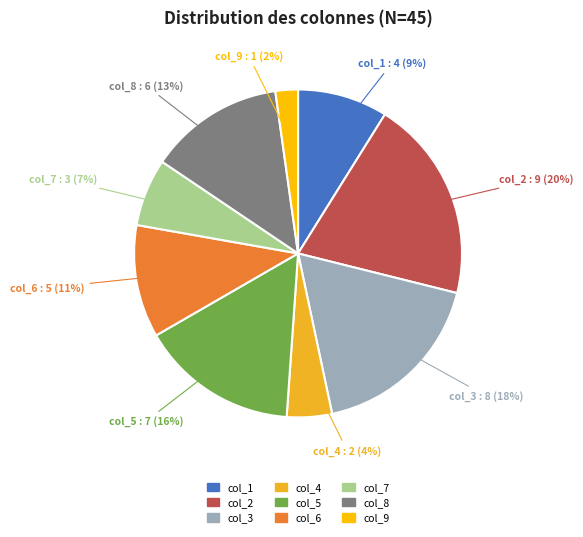

How many segments does this pie chart have?

9